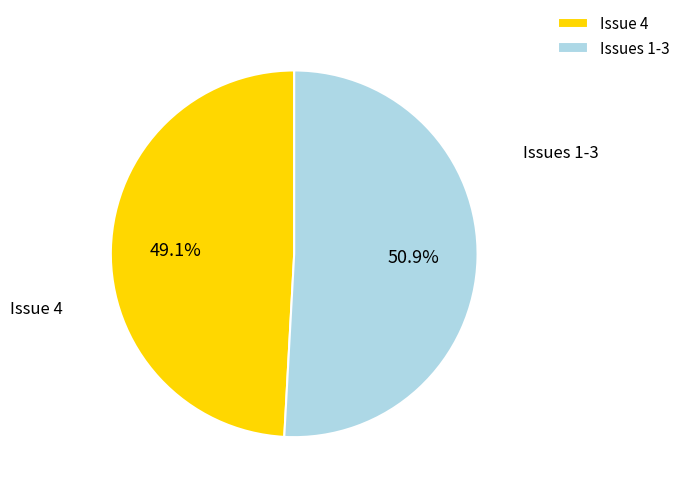

Does Issues 1-3 represent more than half of the total?

Yes